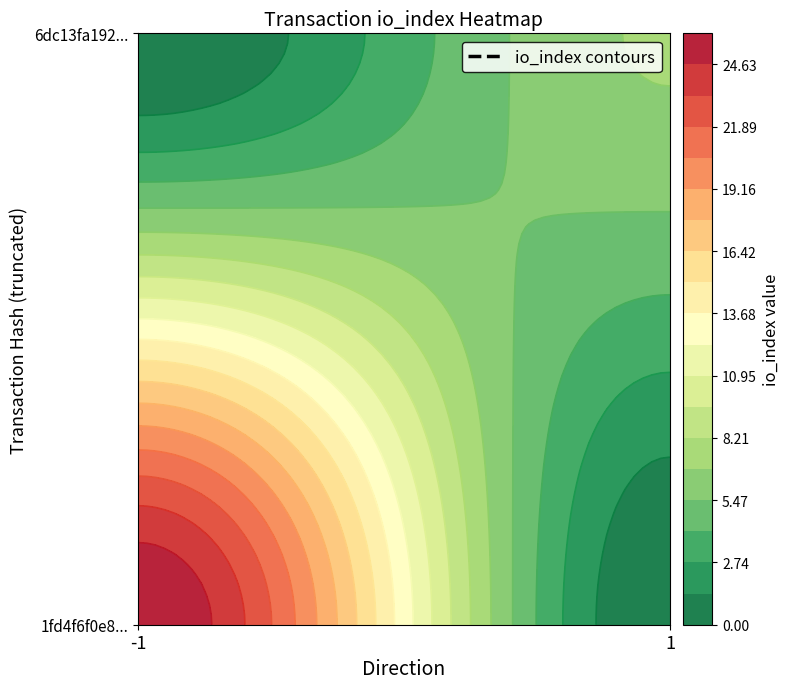

List the series in order of their overall mean, lowest first.

6dc13fa1923c7cc461ff258eb121fca9caa33ba, 1fd4f6f0e8a87e6f546ffe0678a07b56bc2bb3f